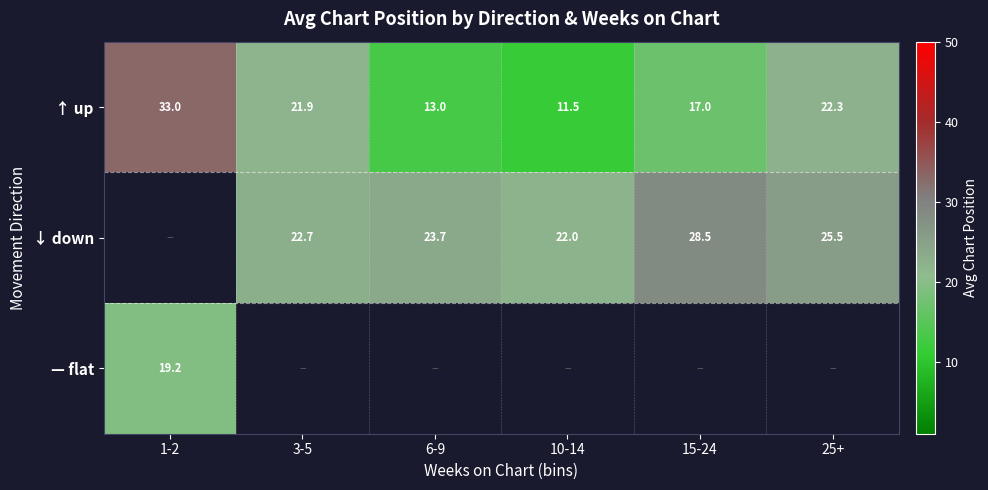

At which category does the chart reach its minimum across all series?

10-14